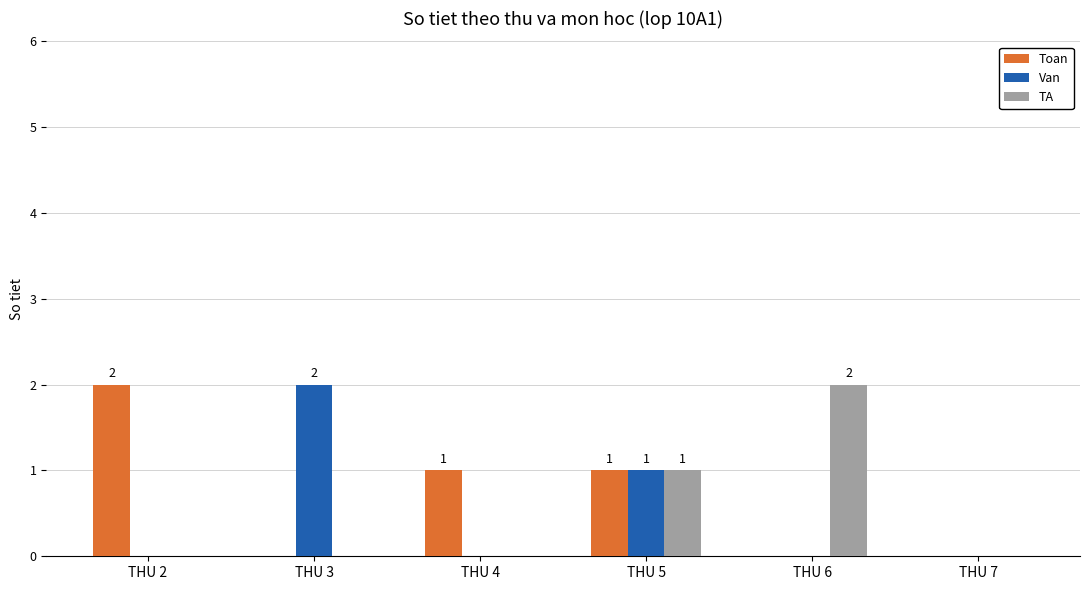

Reading right to left, extract all data points from this chart.

Toan: THU 7=0	THU 6=0	THU 5=1	THU 4=1	THU 3=0	THU 2=2
Van: THU 7=0	THU 6=0	THU 5=1	THU 4=0	THU 3=2	THU 2=0
TA: THU 7=0	THU 6=2	THU 5=1	THU 4=0	THU 3=0	THU 2=0